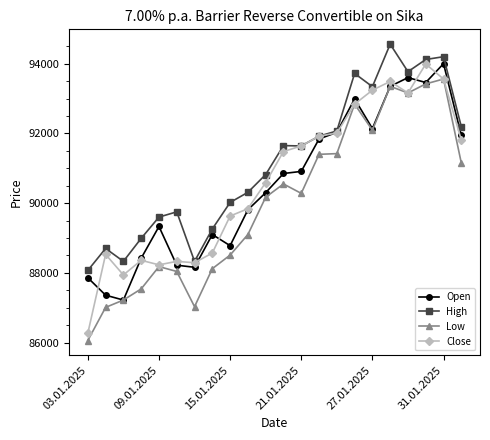

What is the value of the High point at the 6th from the left?

89750